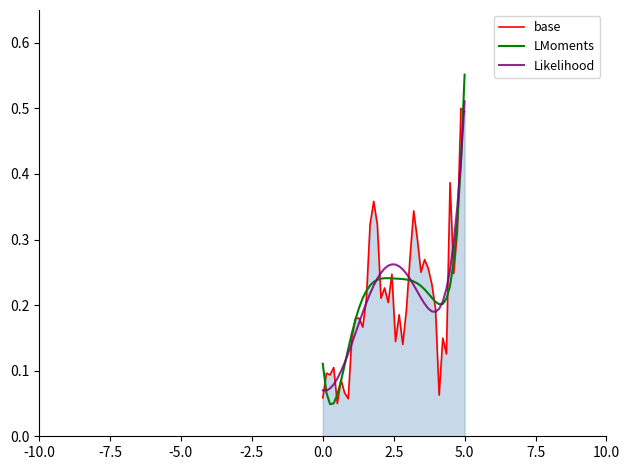

Which series has the widest spread of values?

LMoments